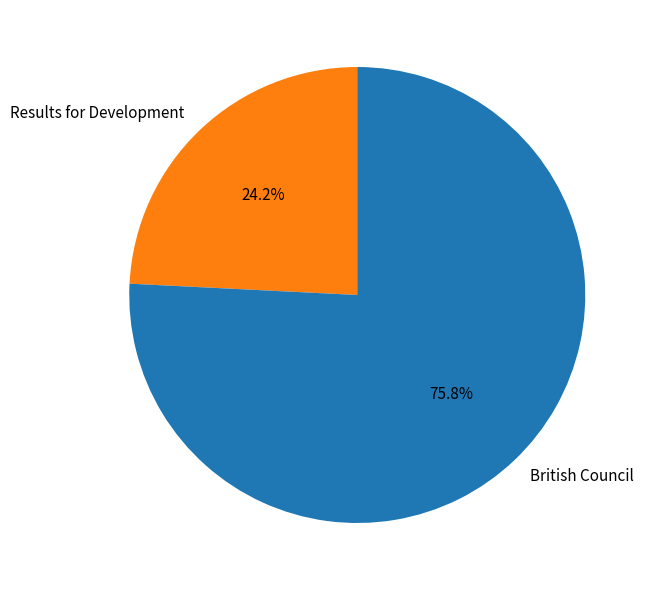

How many slices are in this pie chart?

2